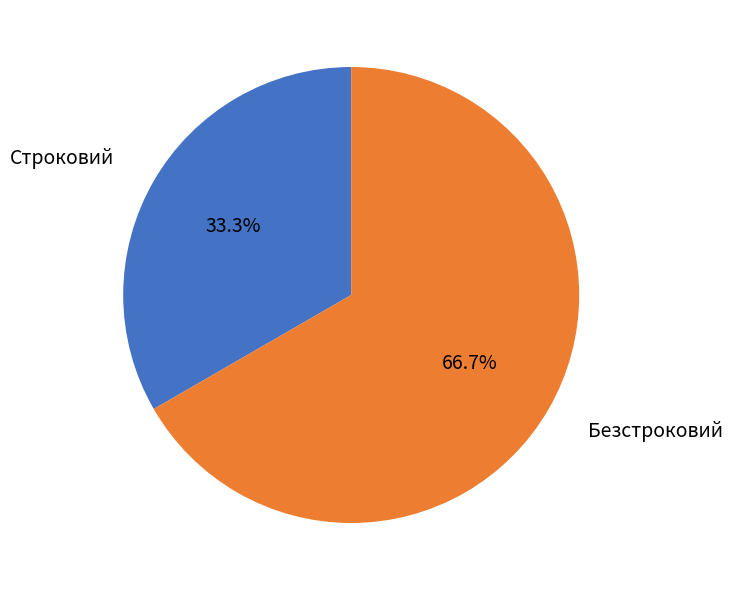

How much of the chart is everything except Безстроковий?

33.3%